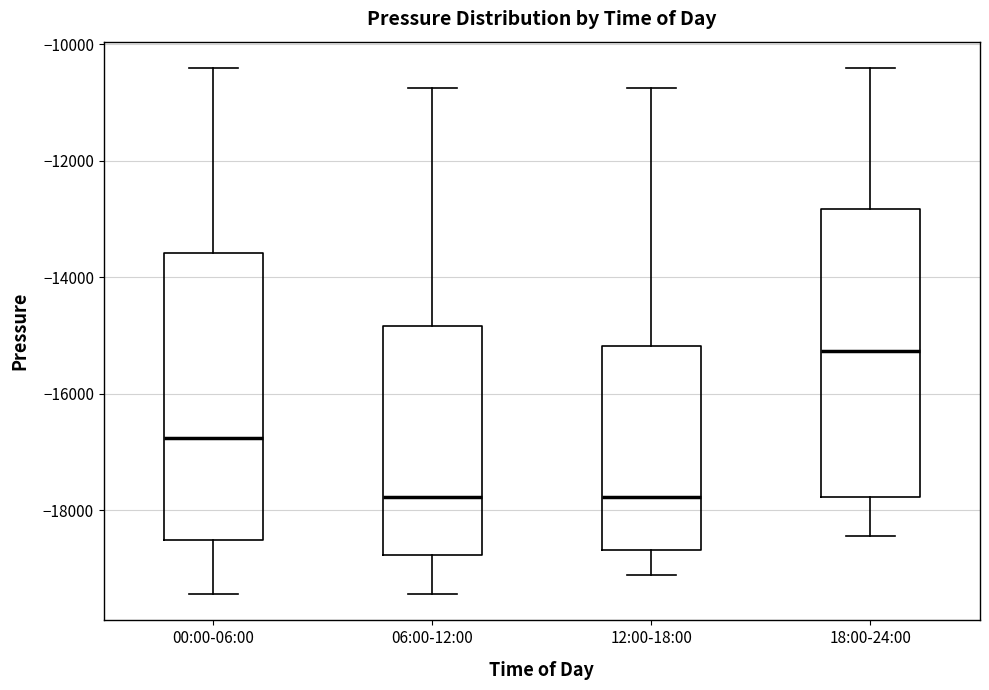

Which box has the highest median line?

18:00-24:00